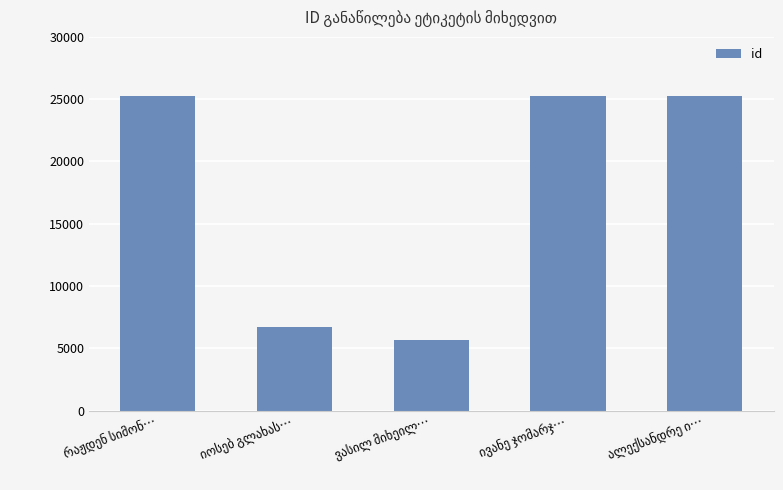

What is the value of the 4th bar from the left?

25287